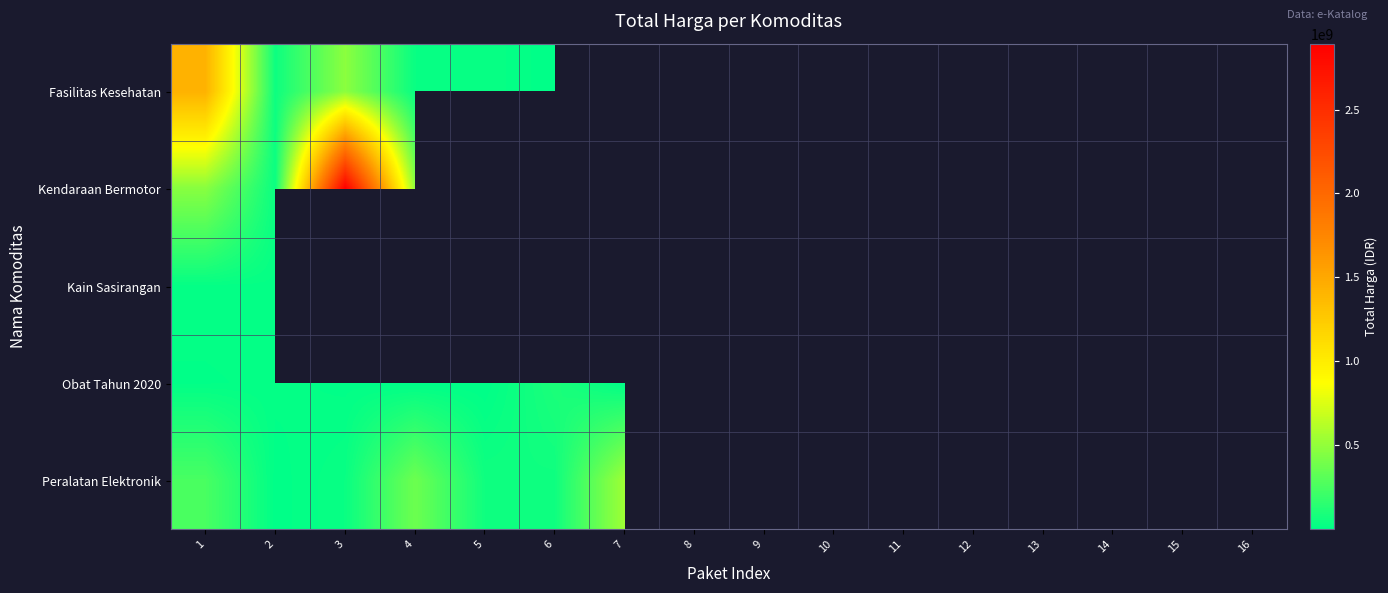

Which series has the largest range (max minus min)?

Kendaraan Bermotor